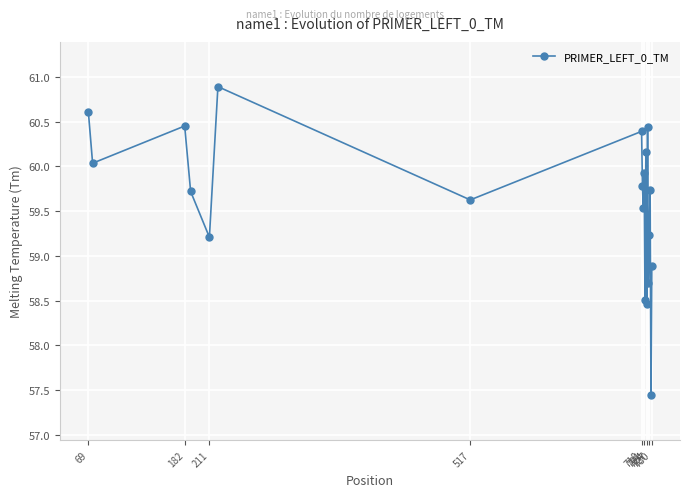

What is the greatest value displayed?

60.9